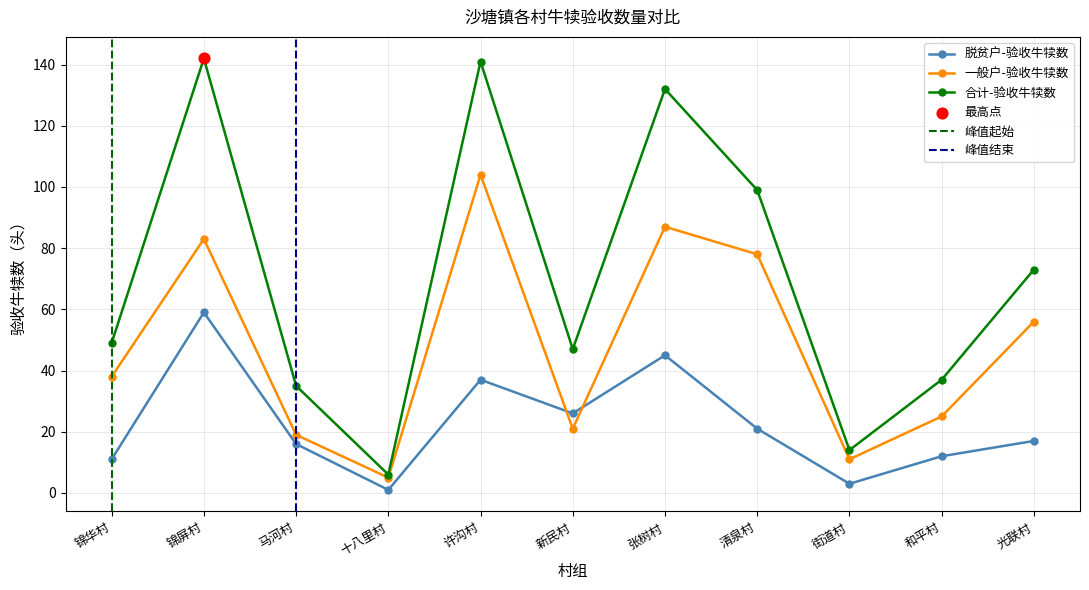

What are all the series names shown in the legend?

脱贫户-验收牛犊数, 一般户-验收牛犊数, 合计-验收牛犊数